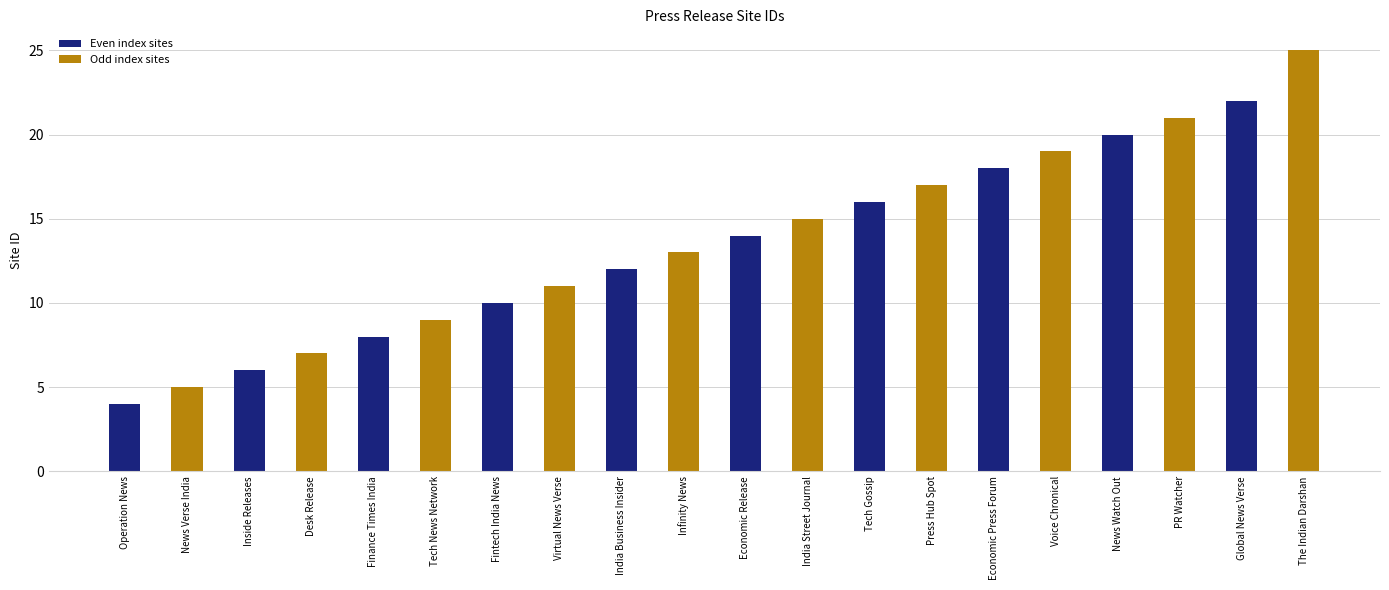

What is the minimum value shown in the chart?

4